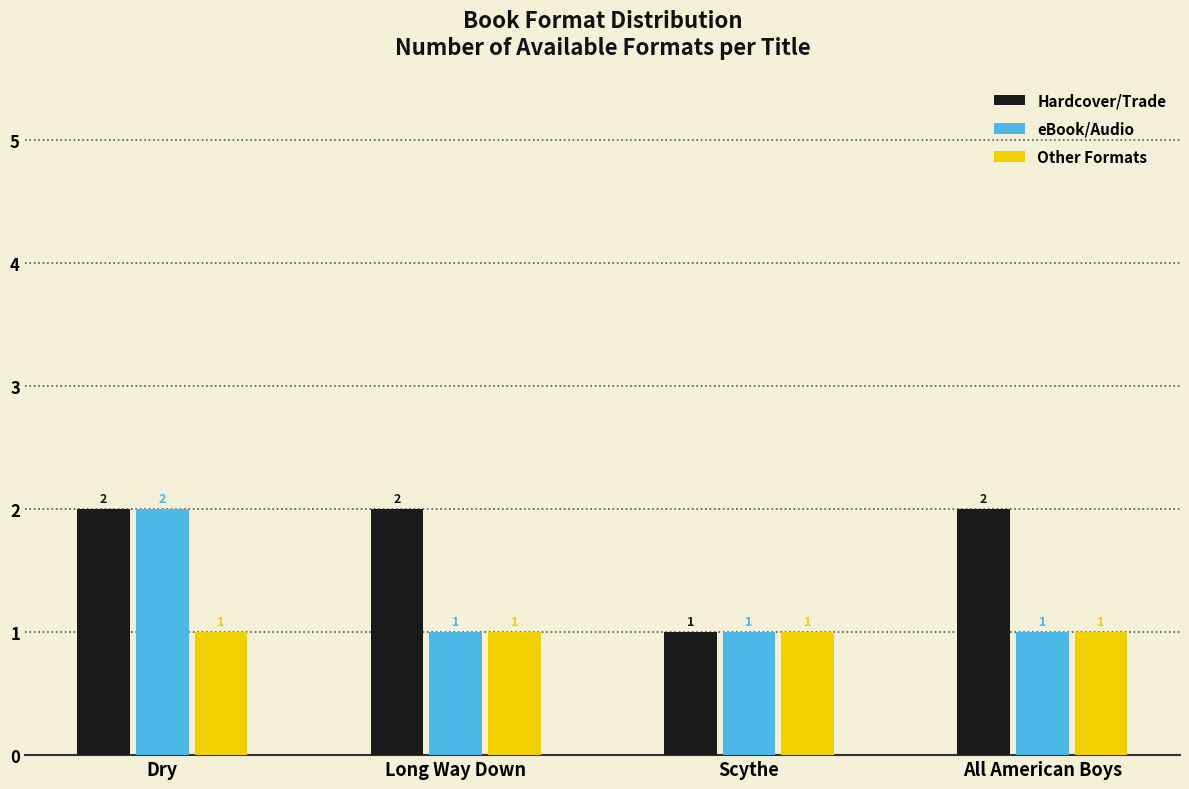

What is the average value of the Other Formats series?

1